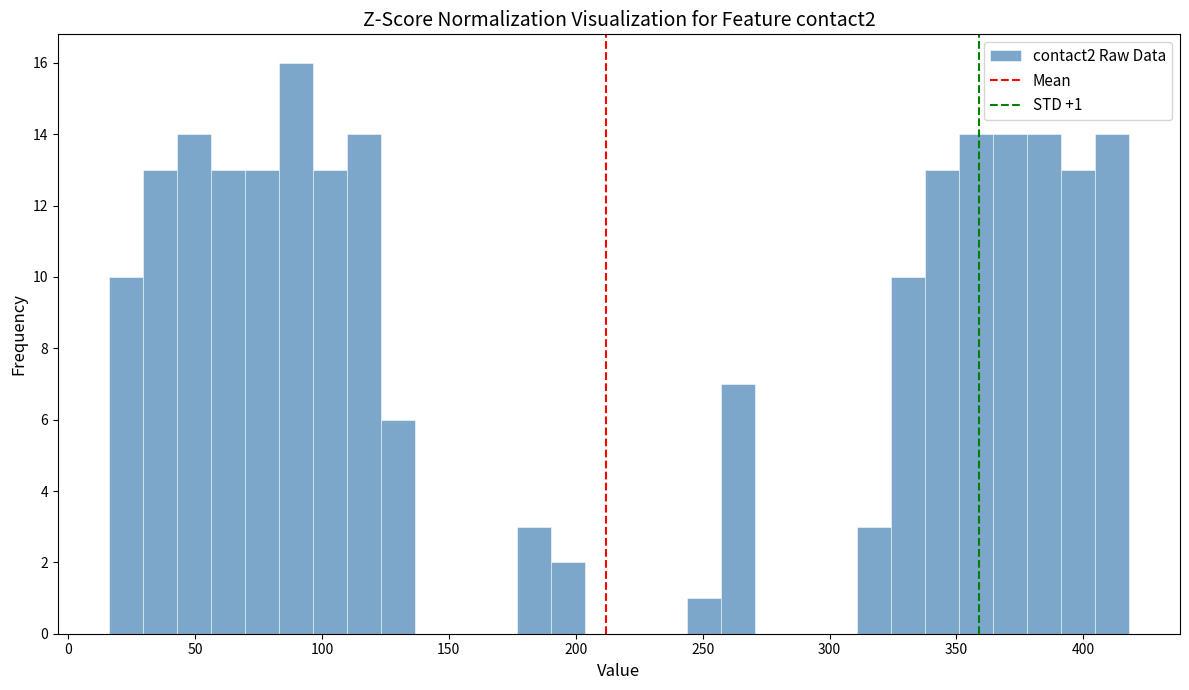

Read against the x-axis, roughly where is the centre of the tallest bar?

90